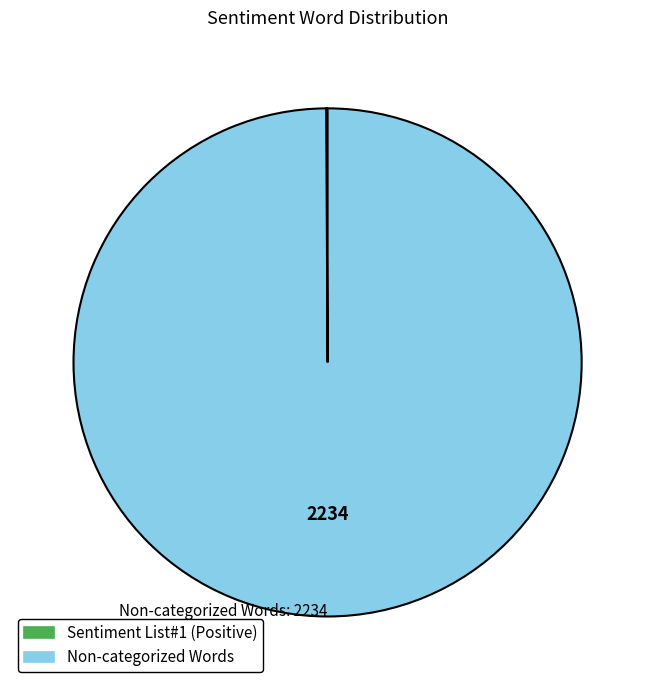

What is the largest slice in the pie chart?

Non-categorized Words